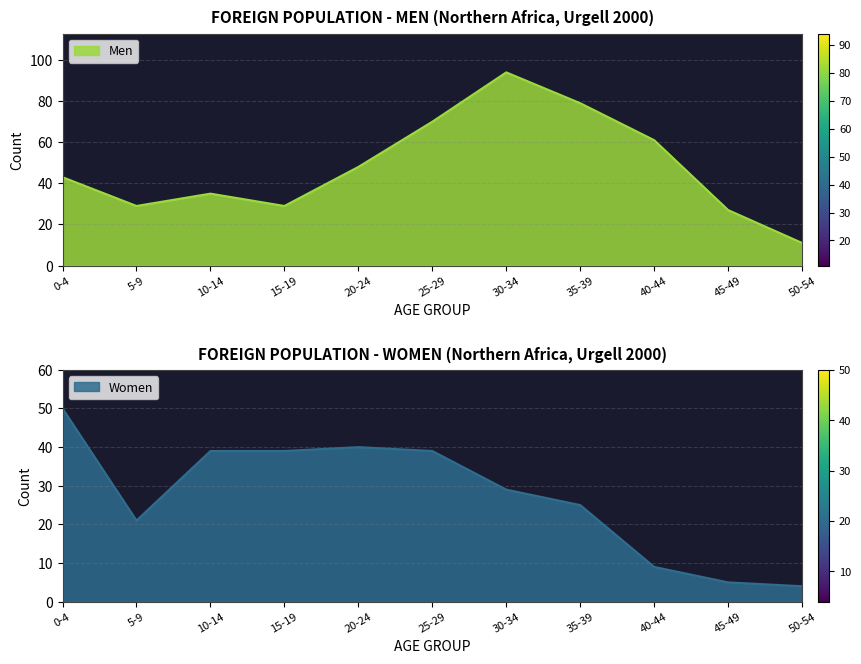

True or false: Women and Men intersect in this chart.

True